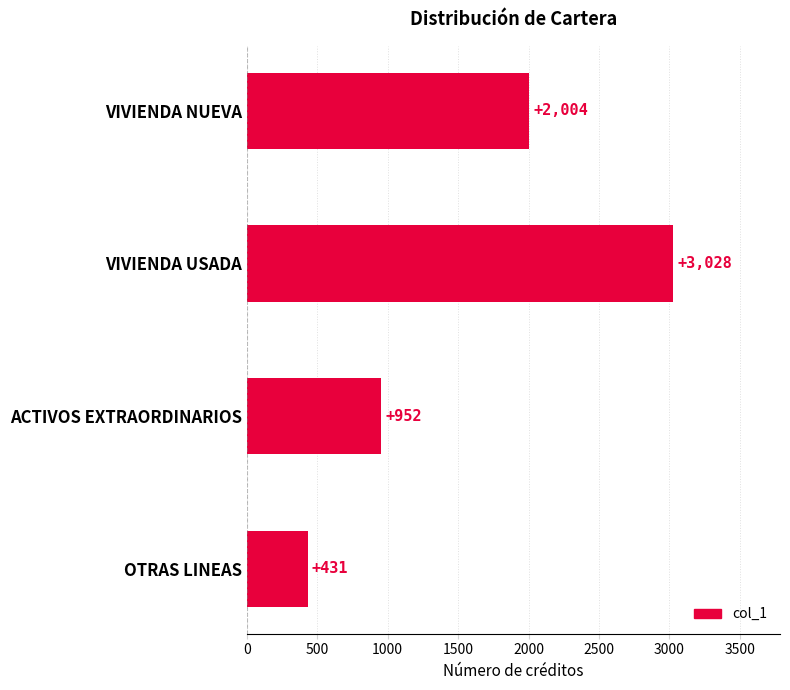

What is the average value?

1604